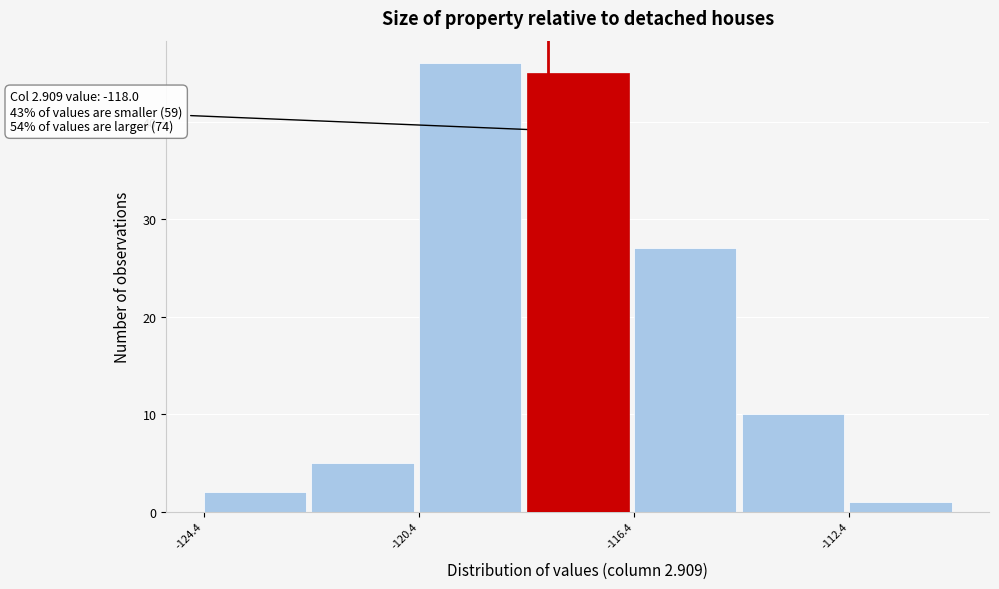

Which range on the x-axis has the tallest bar?

-120.4 to -118.4